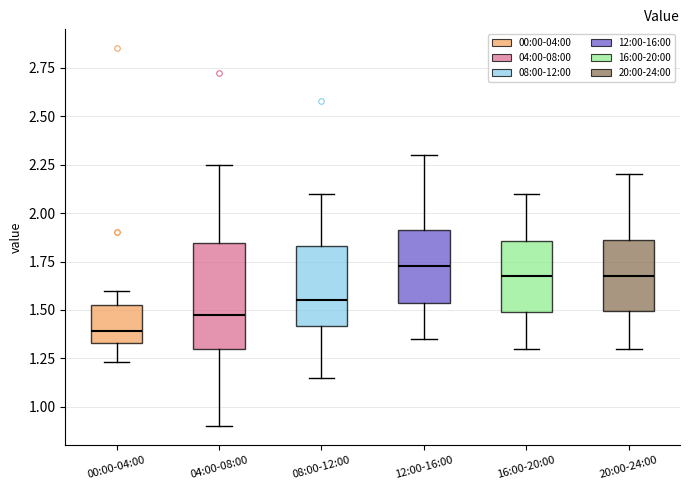

Where does the median line of the box for 00:00-04:00 sit on the y-axis? The values are not printed on the chart, so give them approximately, as read against the axis.

1.40